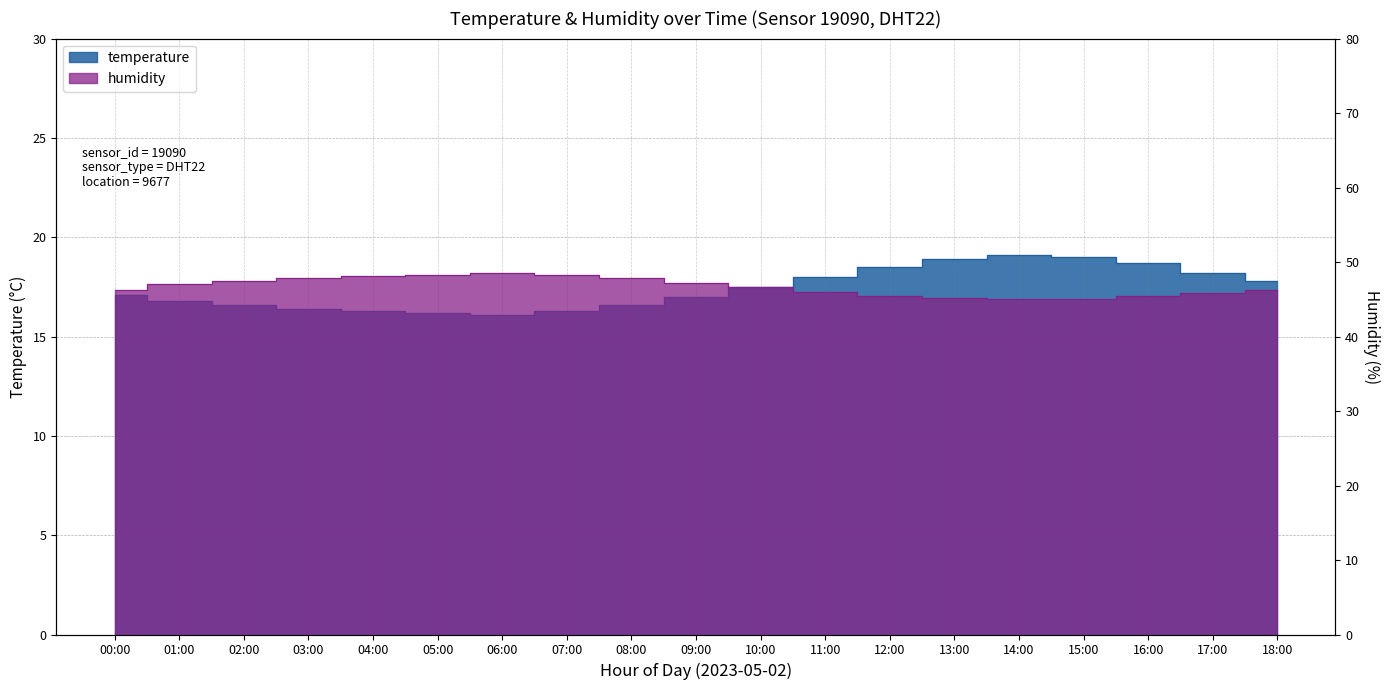

How many data points in temperature are less than 17?

8